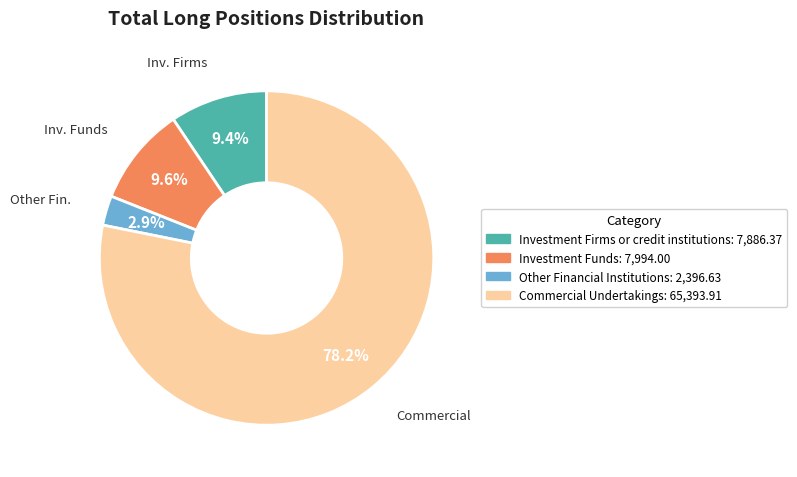

Count the number of slices in the pie.

4